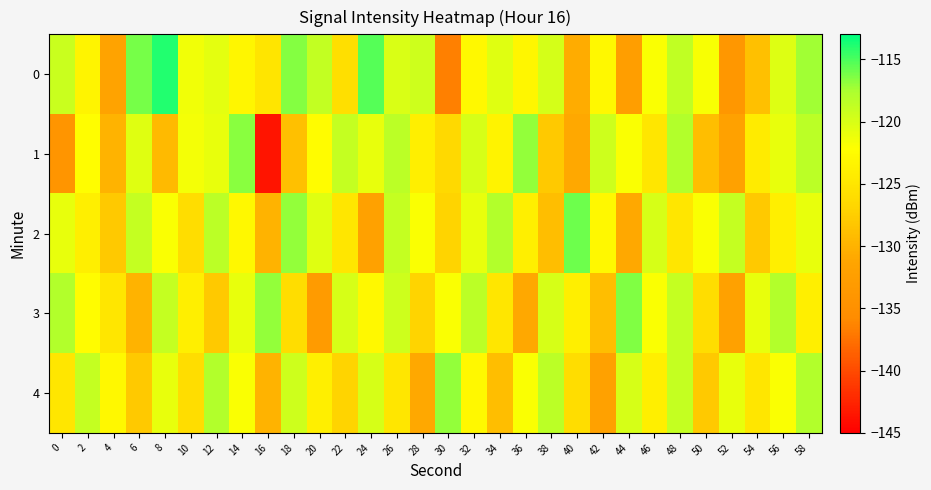

Which series has the widest spread of values?

1